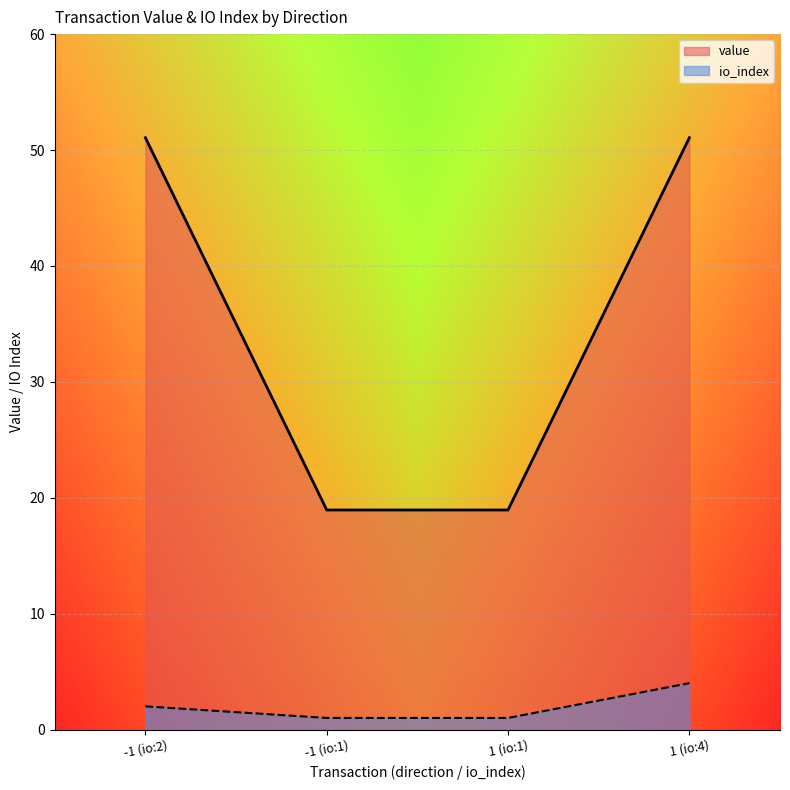

What is the total value across all series at 1 (io:4)?

55.1